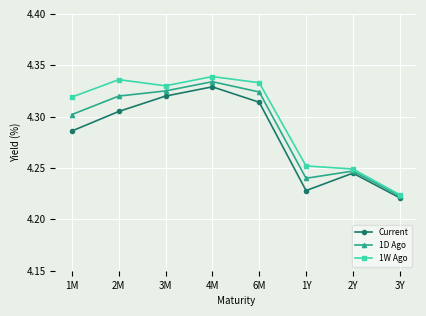

Which series has the largest total across all categories?

1W Ago